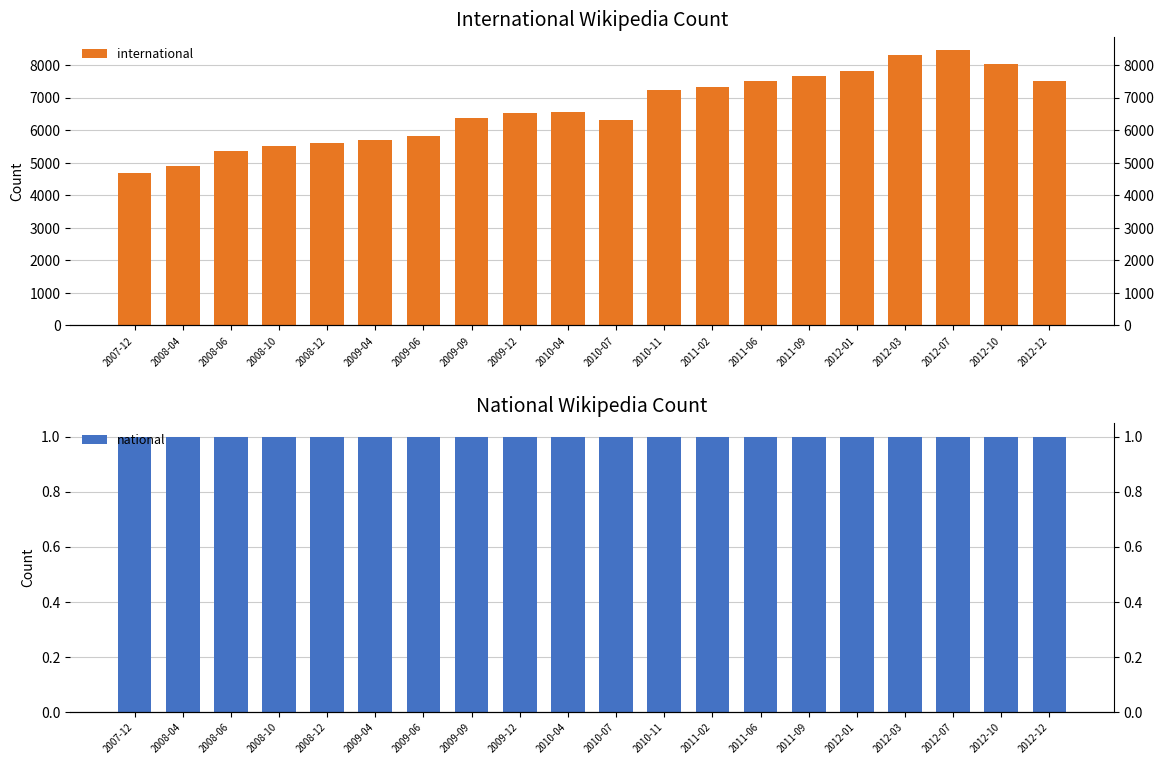

Reading left to right, what are all the values shown in this chart?

international: 4667	4910	5351	5501	5600	5686	5824	6371	6510	6544	6315	7218	7315	7518	7651	7803	8290	8446	8016	7516
national: 1	1	1	1	1	1	1	1	1	1	1	1	1	1	1	1	1	1	1	1